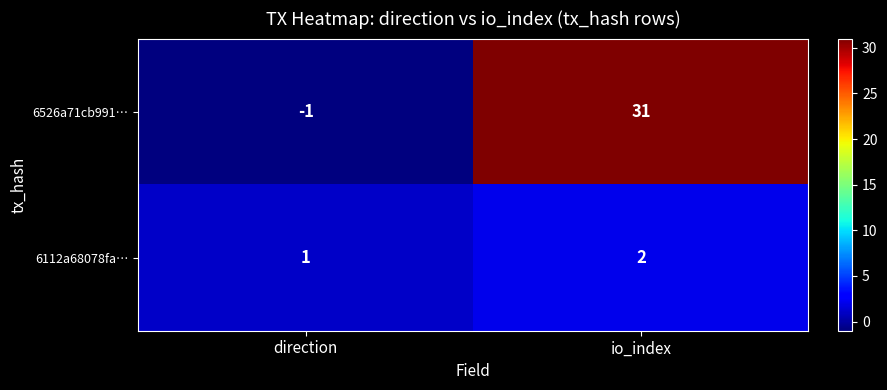

At how many categories does at least one series exceed 12?

1